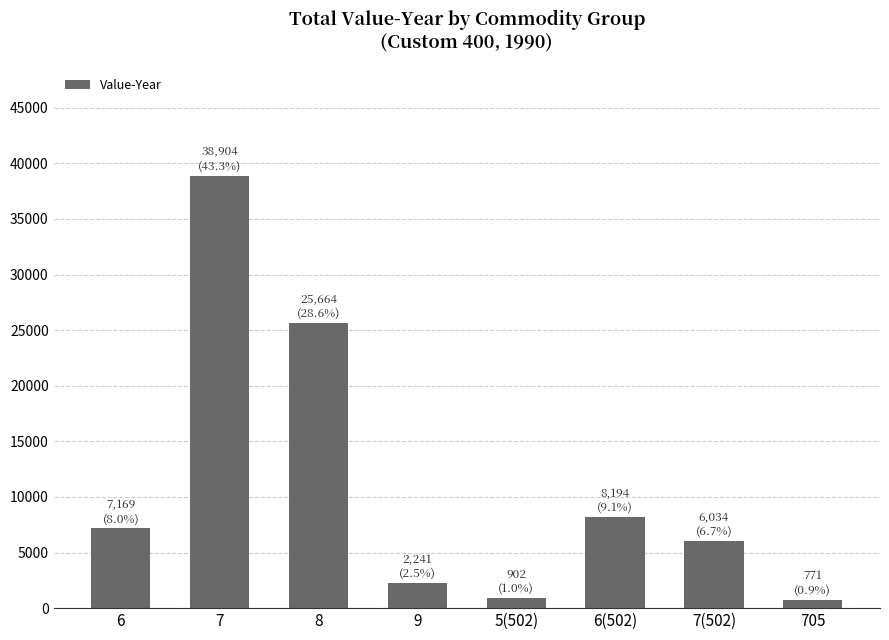

Are the bars grouped side by side (vs. stacked)?

No